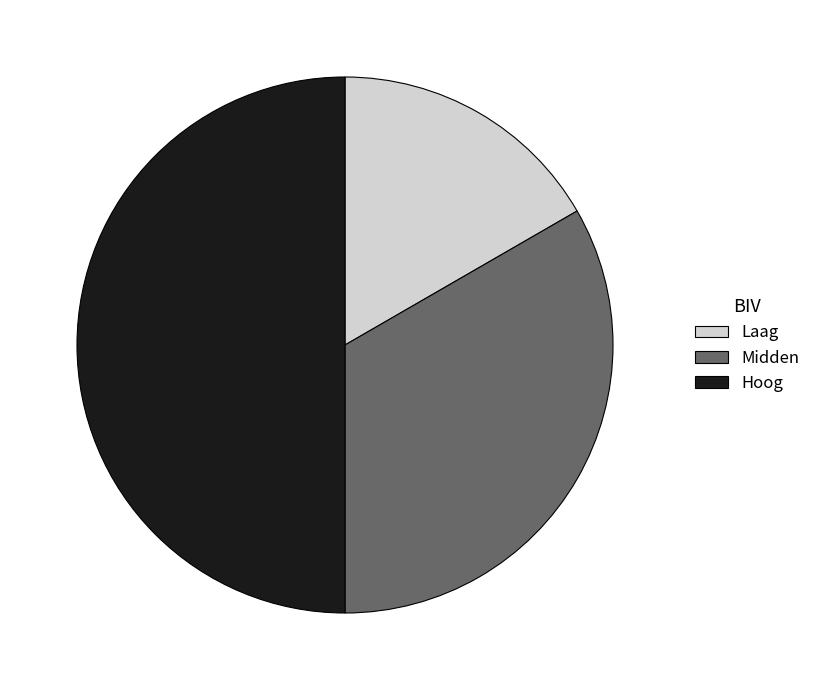

What is the smallest slice in the pie chart?

Laag